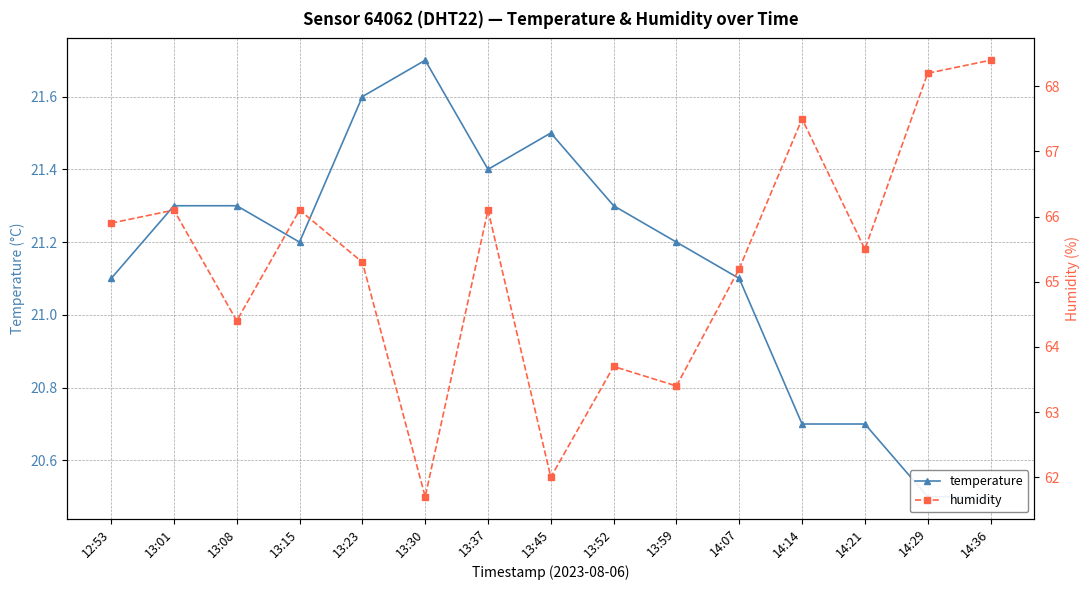

Rank the series at 13:08 from highest to lowest value.

humidity, temperature